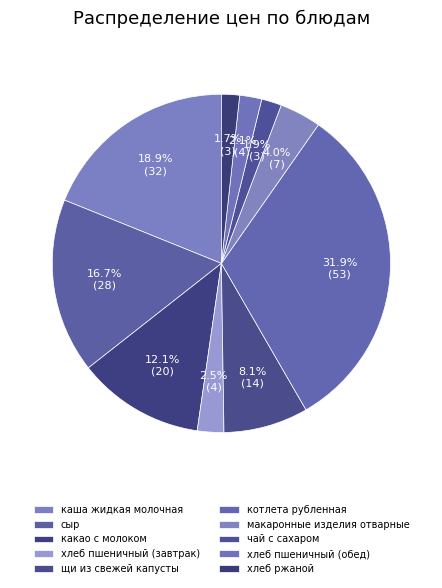

How many segments does this pie chart have?

10